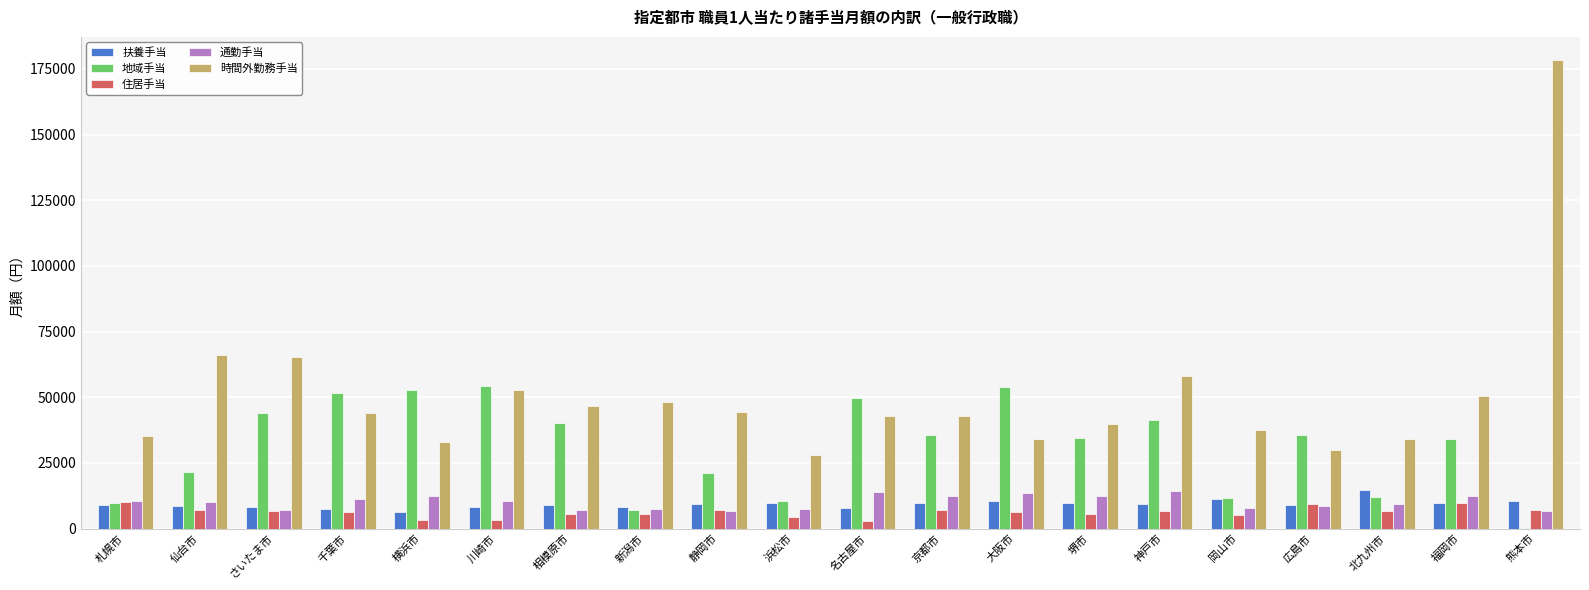

At which label does 時間外勤務手当 first exceed 43858?

仙台市